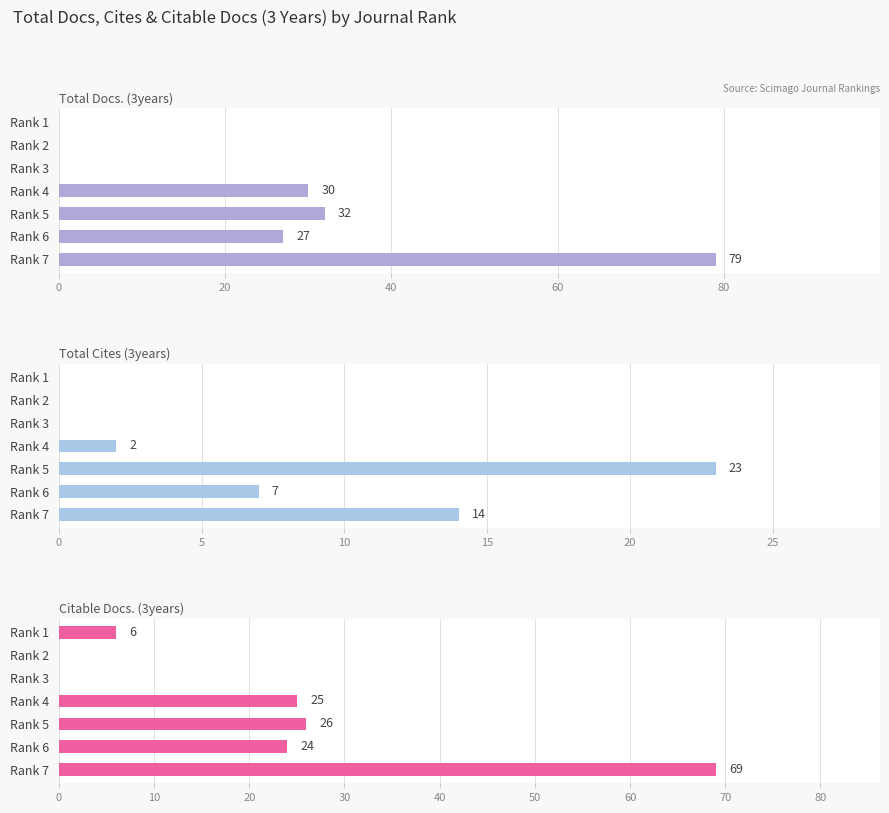

How many groups of bars are there?

7